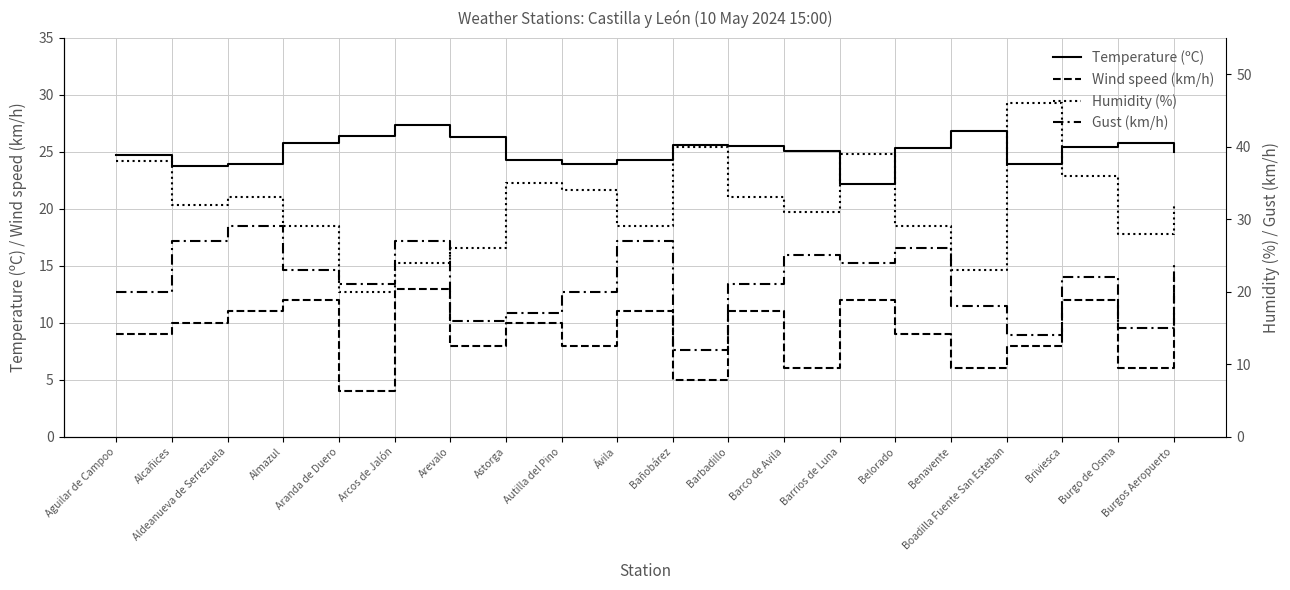

Which has a higher value, Aranda de Duero or Alcañices?

Aranda de Duero